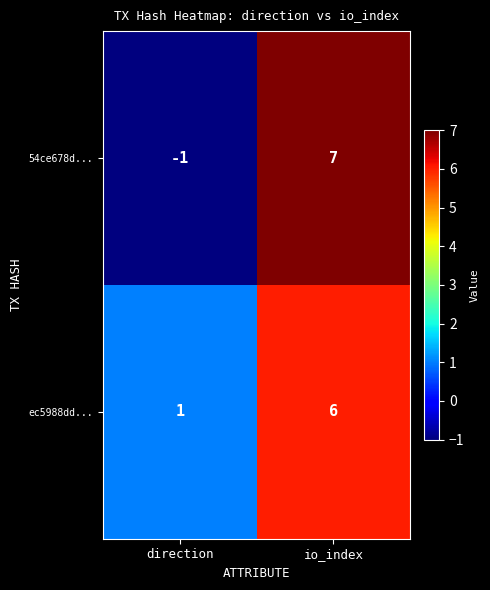

Which series has the largest range (max minus min)?

54ce678d...